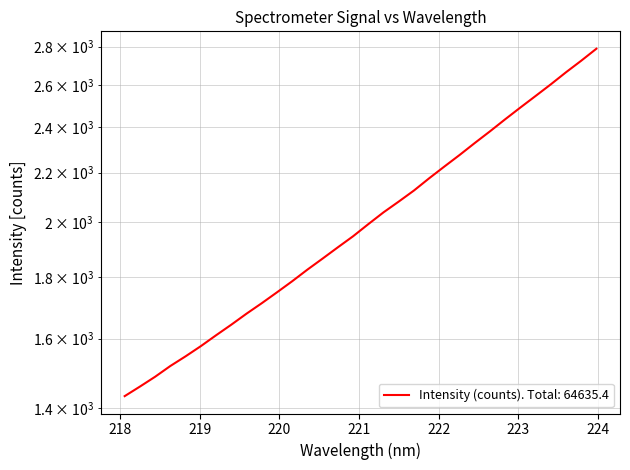

What is the difference between the maximum and minimum values?

1356.1